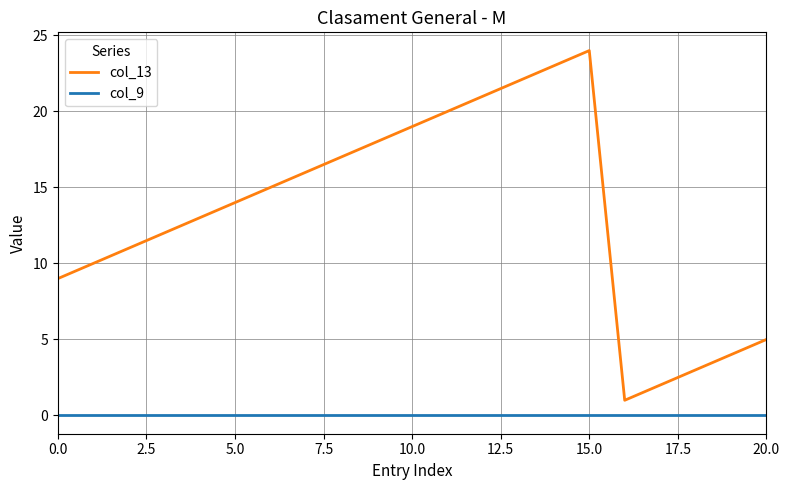

Rank the series by their maximum value, from lowest to highest.

col_9, col_13